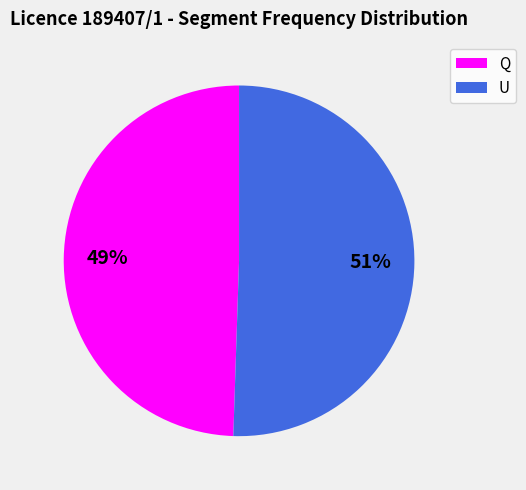

What is the largest slice in the pie chart?

U